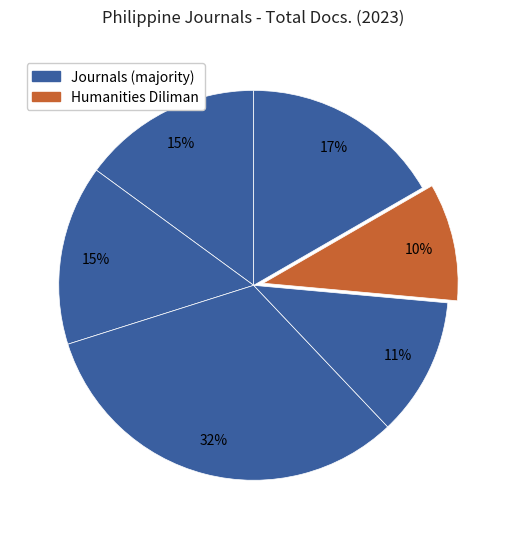

Count the number of slices in the pie.

6